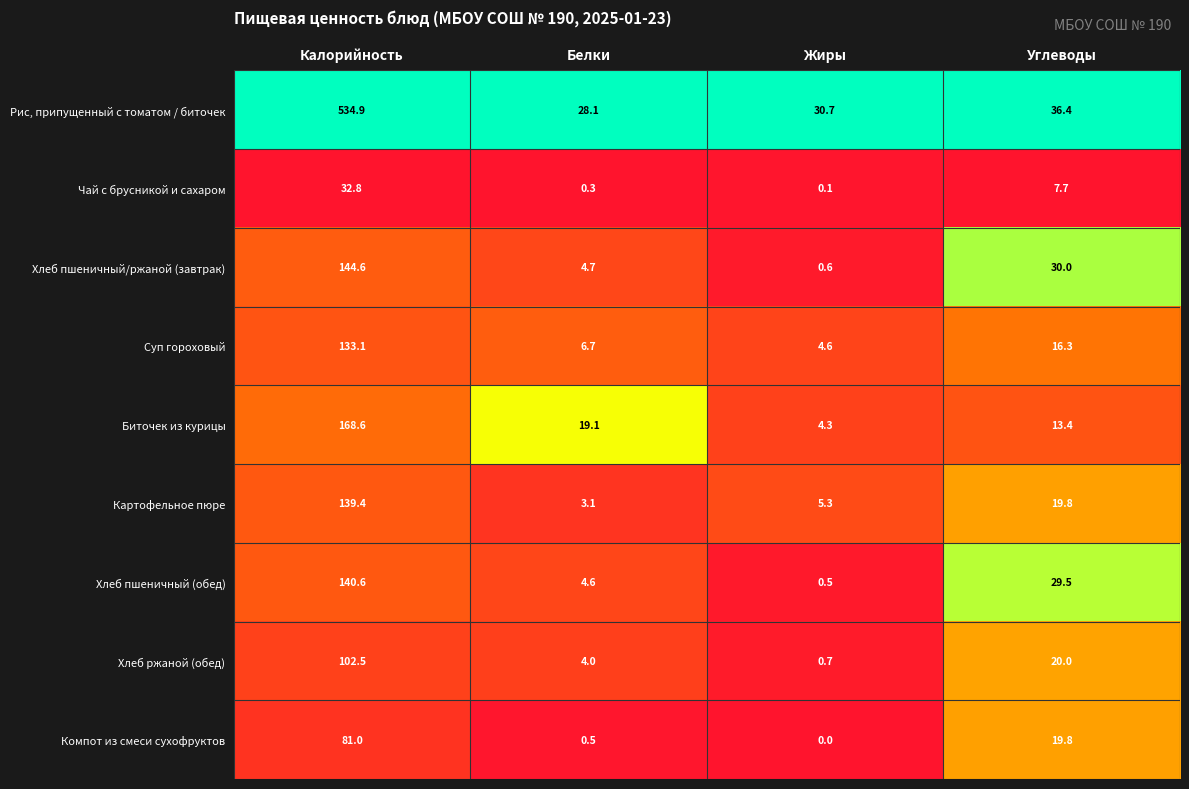

What is the total value across all series at Калорийность?

1477.5